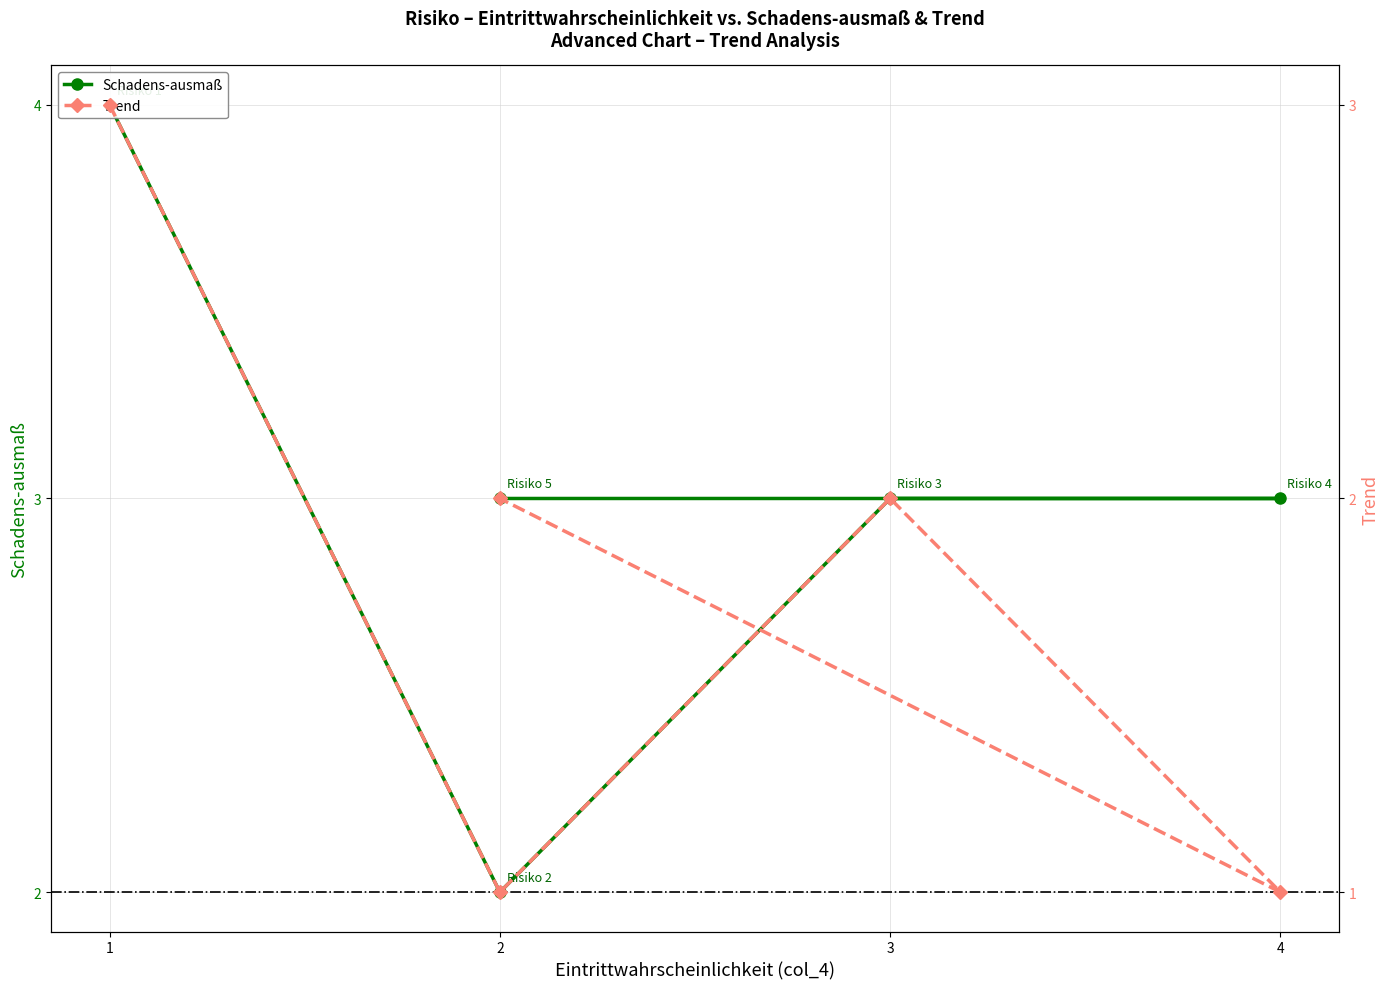

Reading left to right, what are all the values shown in this chart?

Schadens-ausmaß: 4	2	3	3	3
Trend: 3	1	2	1	2